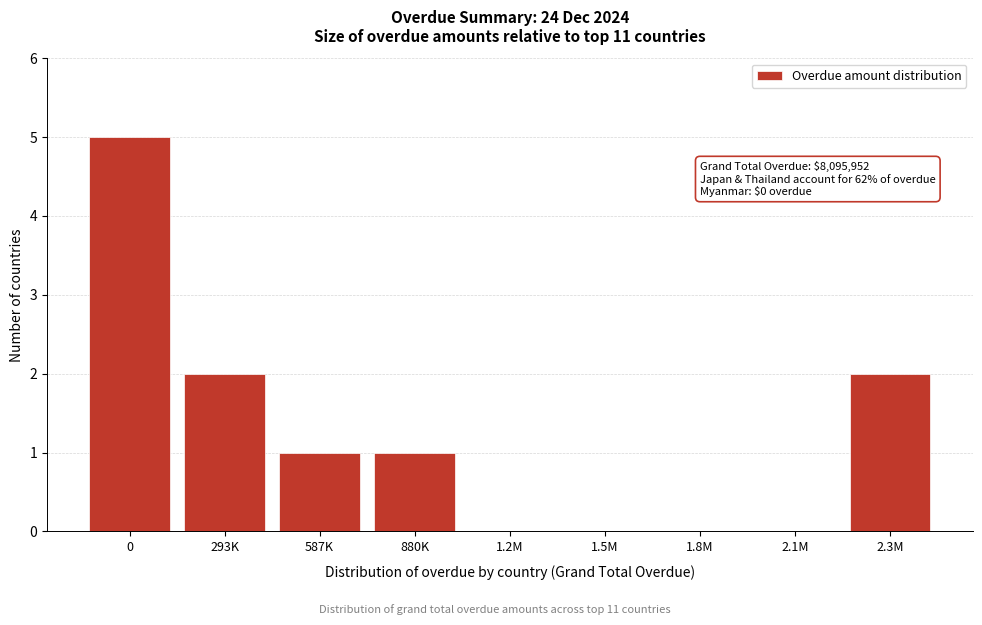

Reading right to left, what are all the values shown in this chart?

2.3M=2	2.1M=0	1.8M=0	1.5M=0	1.2M=0	880K=1	587K=1	293K=2	0=5